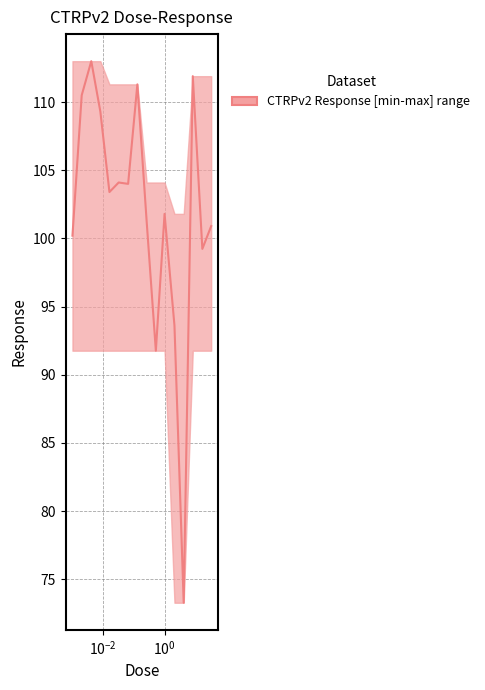

Is it true that the value at $\mathdefault{10^{2}}$ is 45.8?

False